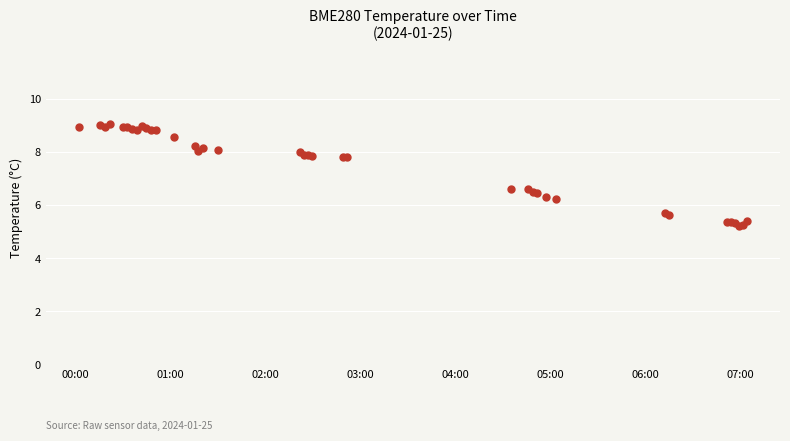

What is the difference between the maximum and second lowest values?

3.8